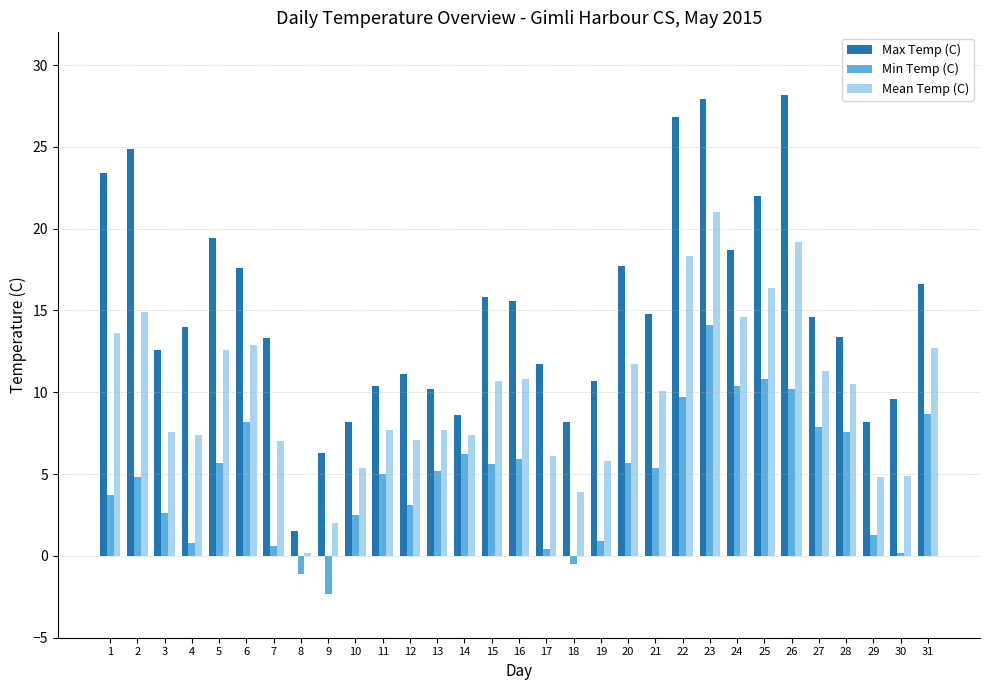

Is the value of Max Temp (C) at 15 greater than the value of Mean Temp (C) at 15?

Yes